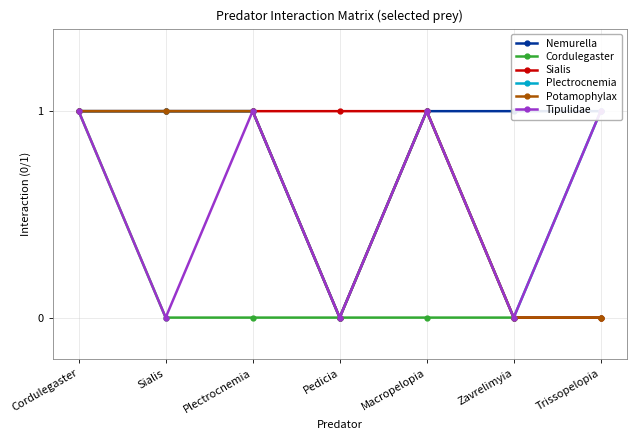

Reading right to left, what are all the values shown in this chart?

Nemurella: Trissopelopia=1	Zavrelimyia=1	Macropelopia=1	Pedicia=0	Plectrocnemia=1	Sialis=1	Cordulegaster=1
Cordulegaster: Trissopelopia=0	Zavrelimyia=0	Macropelopia=0	Pedicia=0	Plectrocnemia=0	Sialis=0	Cordulegaster=1
Sialis: Trissopelopia=0	Zavrelimyia=0	Macropelopia=1	Pedicia=1	Plectrocnemia=1	Sialis=1	Cordulegaster=1
Plectrocnemia: Trissopelopia=1	Zavrelimyia=0	Macropelopia=1	Pedicia=0	Plectrocnemia=1	Sialis=1	Cordulegaster=1
Potamophylax: Trissopelopia=0	Zavrelimyia=0	Macropelopia=1	Pedicia=0	Plectrocnemia=1	Sialis=1	Cordulegaster=1
Tipulidae: Trissopelopia=1	Zavrelimyia=0	Macropelopia=1	Pedicia=0	Plectrocnemia=1	Sialis=0	Cordulegaster=1